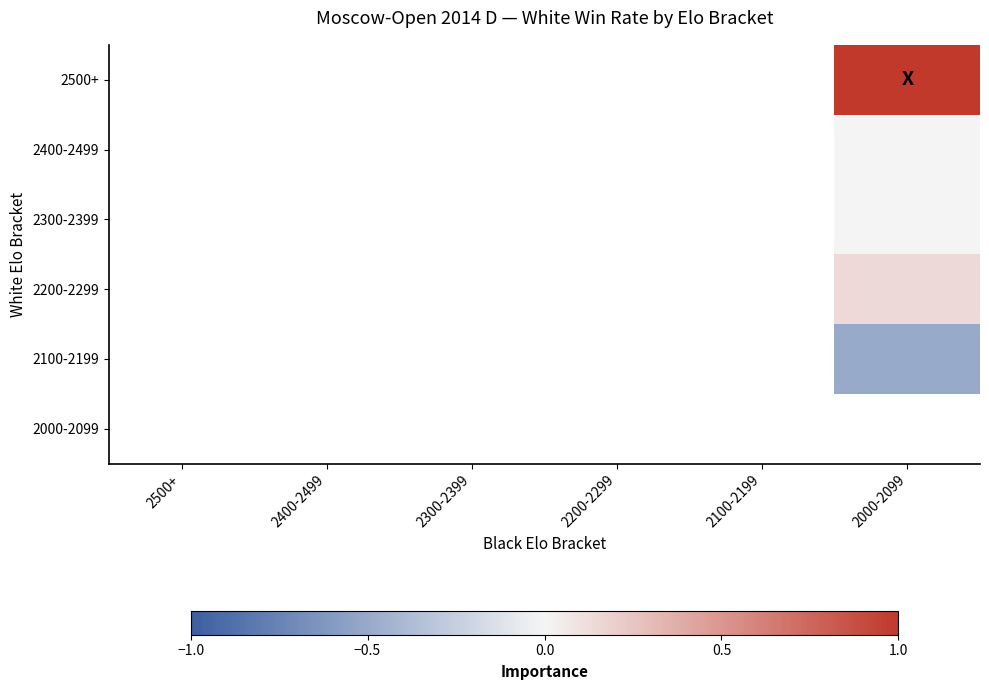

How many distinct data groups are displayed?

6